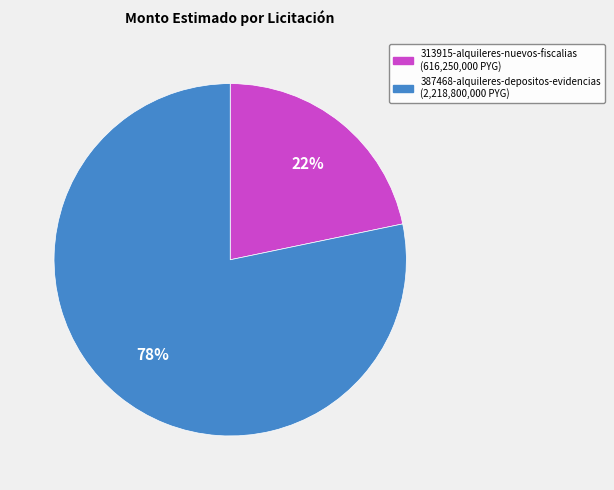

Which category has the biggest portion of the pie?

387468-alquileres-depositos-evidencias